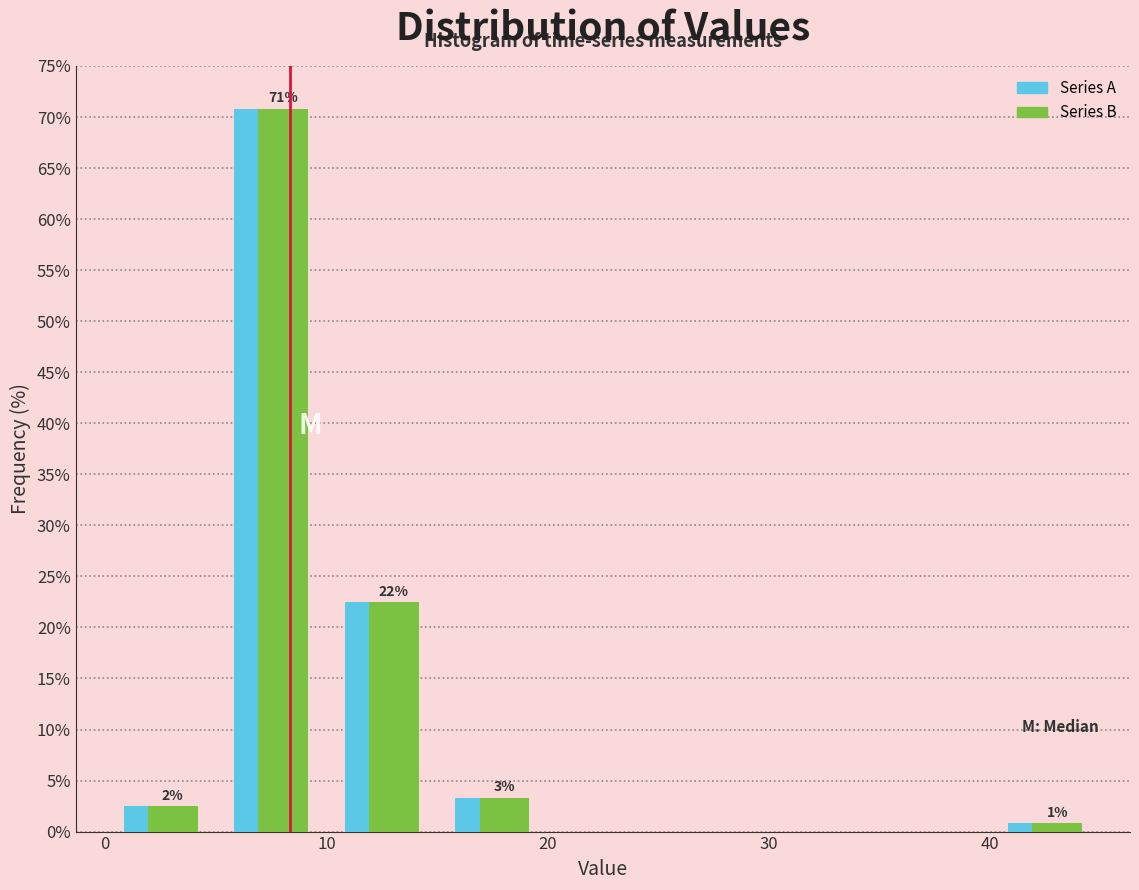

In the Series A series, which range on the x-axis has the tallest bar?

5 to 10